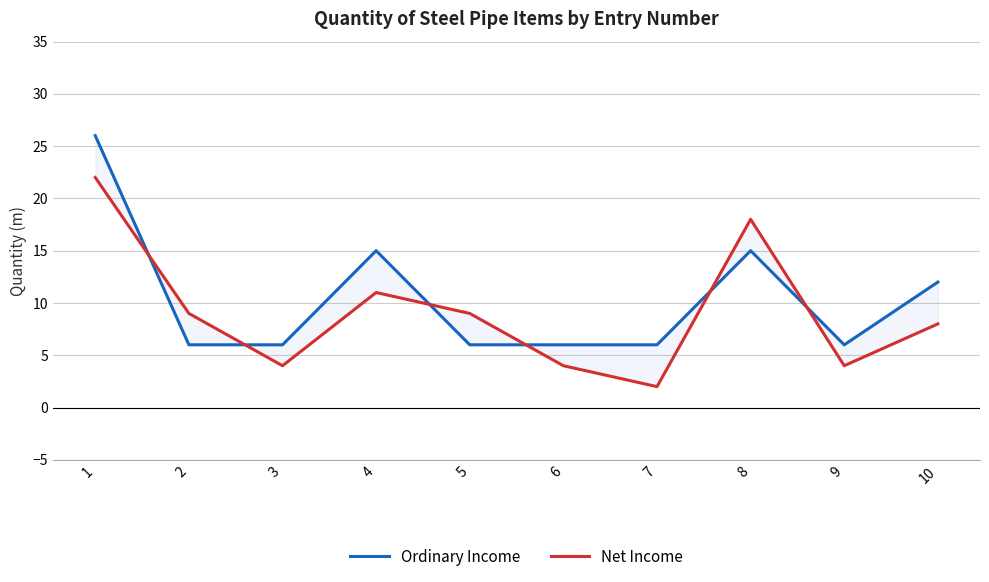

How many values in the Ordinary Income series exceed 6?

4